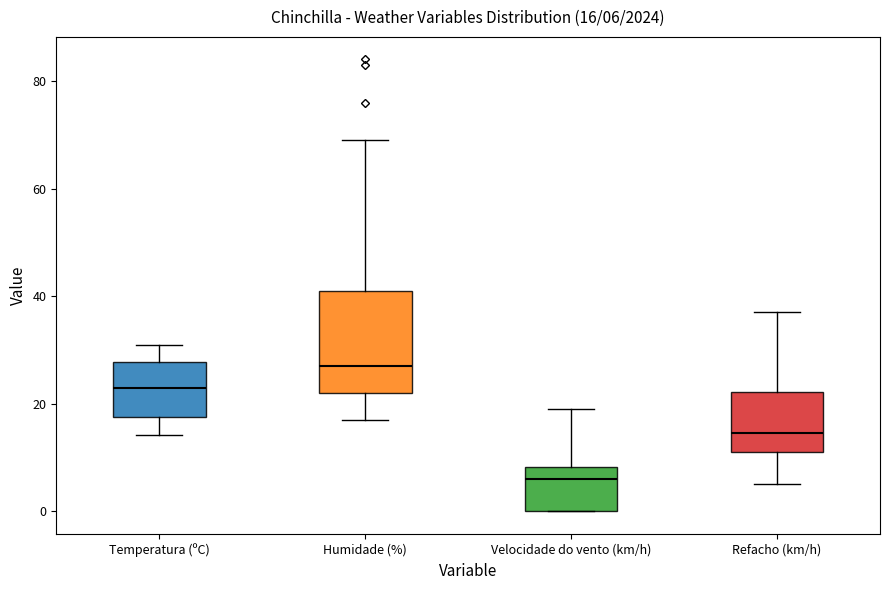

Comparing the boxes themselves (not the whiskers), which one is the tallest?

Humidade (%)